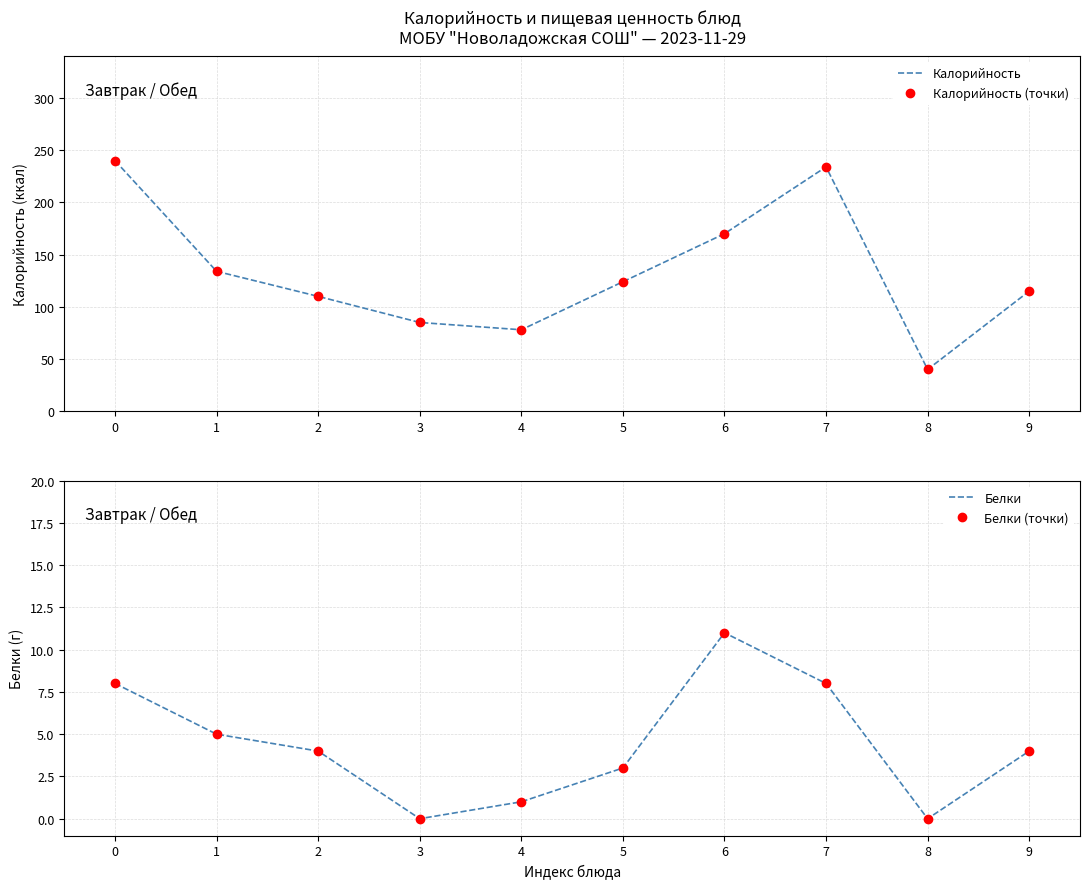

Reading left to right, list all the values displayed in this chart.

Калорийность: 0=240	1=134	2=110	3=85	4=78	5=124	6=170	7=234	8=40	9=115
Калорийность (точки): 0=240	1=134	2=110	3=85	4=78	5=124	6=170	7=234	8=40	9=115
Белки: 0=8	1=5	2=4	3=0	4=1	5=3	6=11	7=8	8=0	9=4
Белки (точки): 0=8	1=5	2=4	3=0	4=1	5=3	6=11	7=8	8=0	9=4